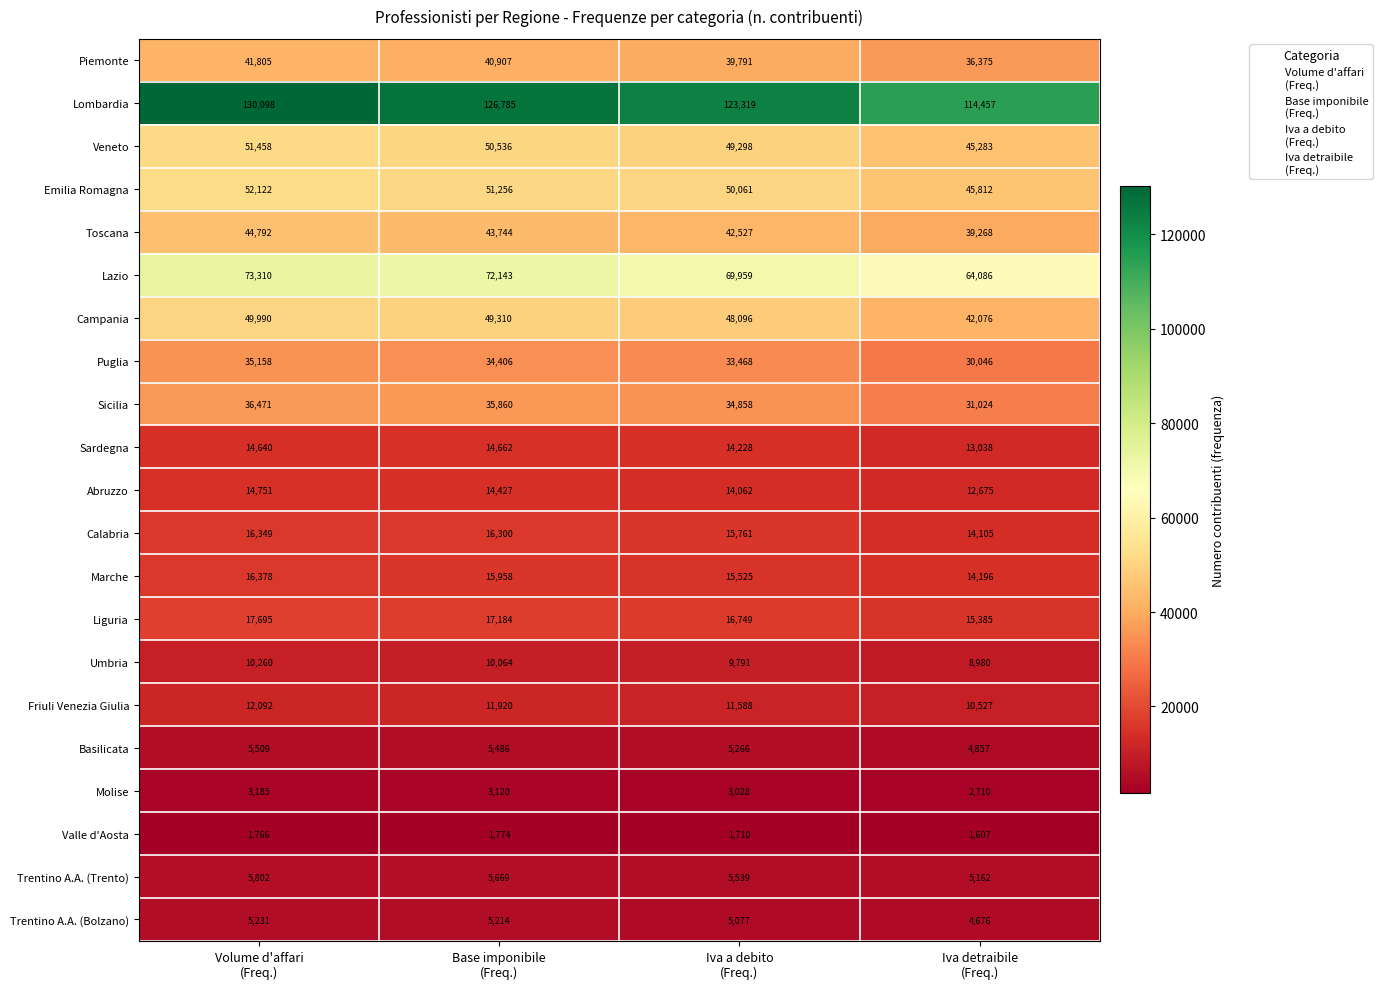

Which series has the largest range (max minus min)?

Lombardia